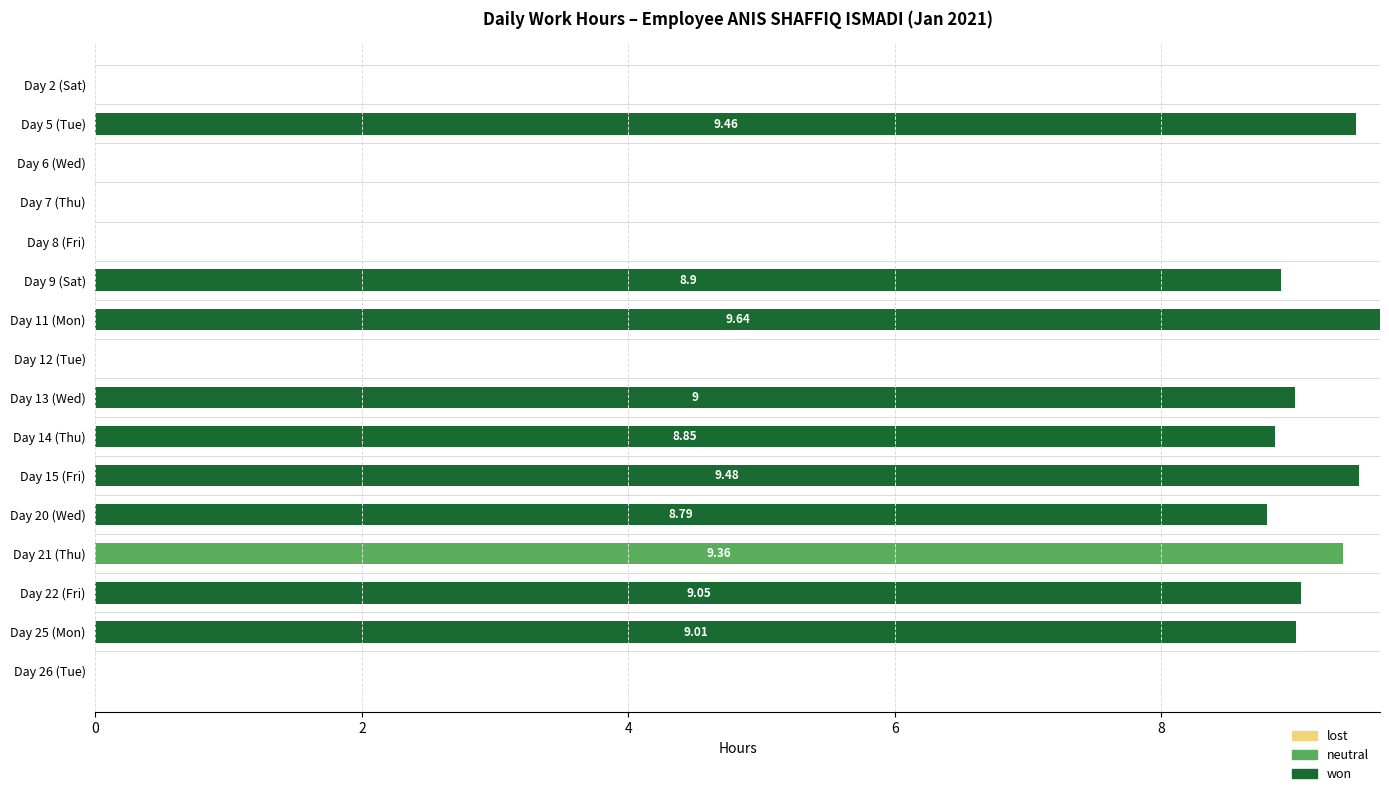

Count the number of categories in the chart.

16